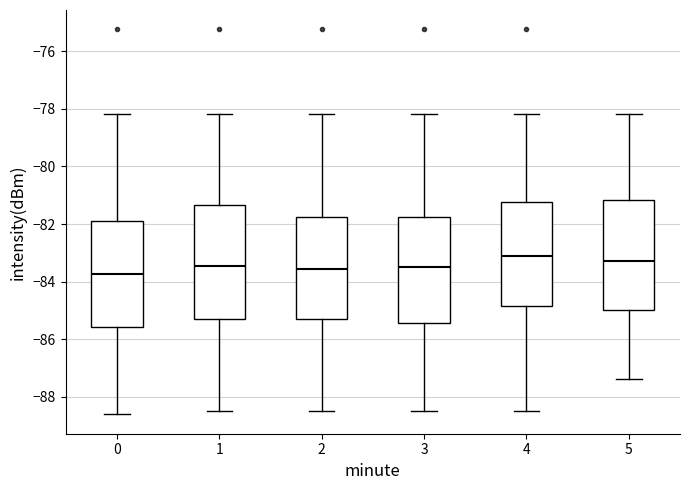

Where is the lower edge of the box at x = 4 on the y-axis? The values are not printed on the chart, so give them approximately, as read against the axis.

-84.8